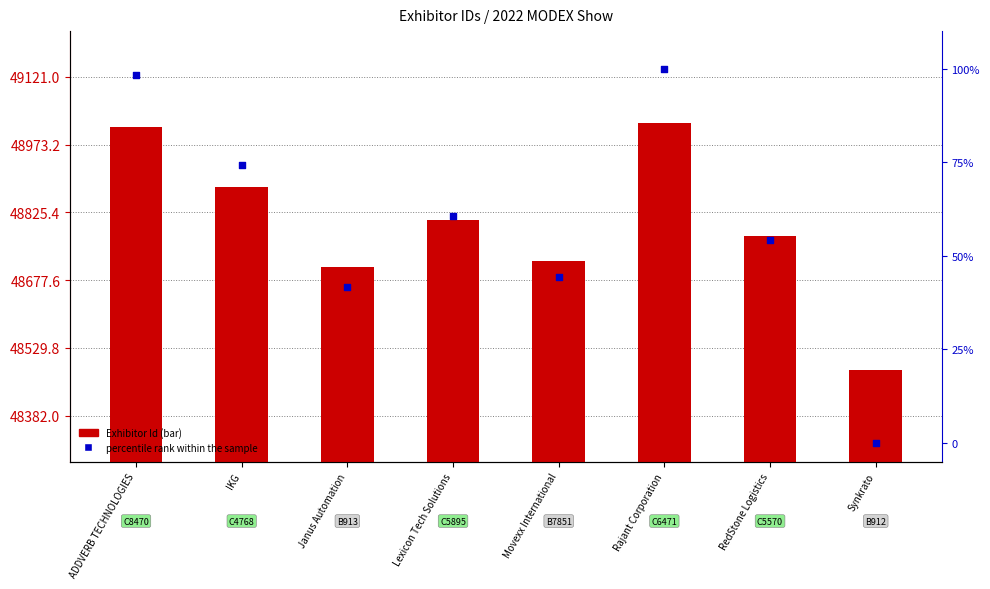

Which series has the widest spread of Y values?

Exhibitor Id